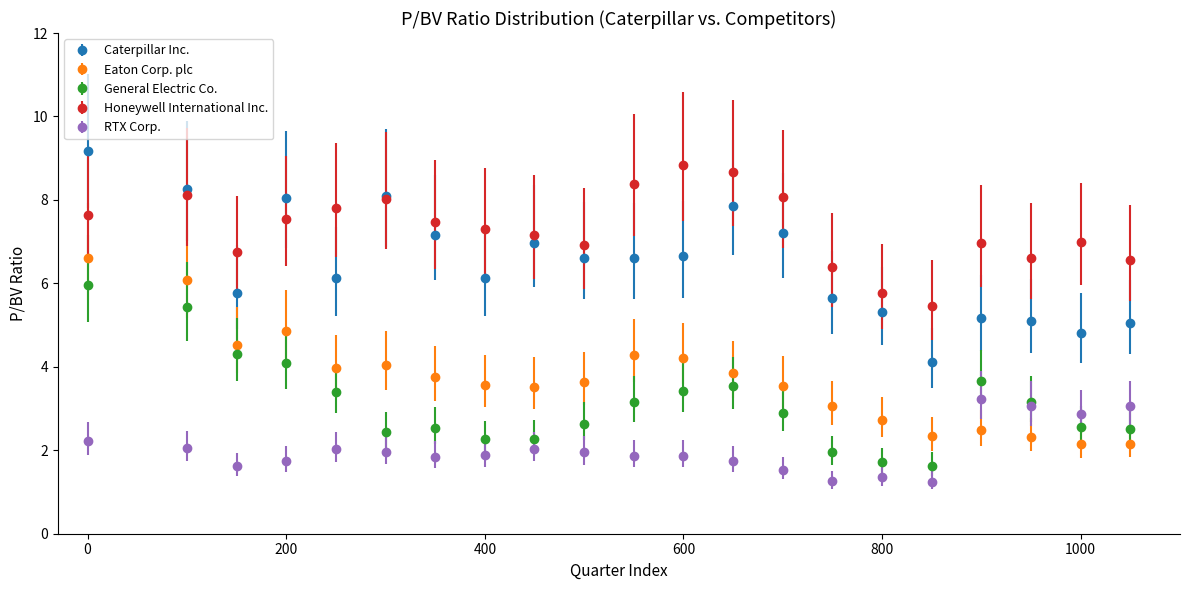

Which series has the largest total across all categories?

Honeywell International Inc.